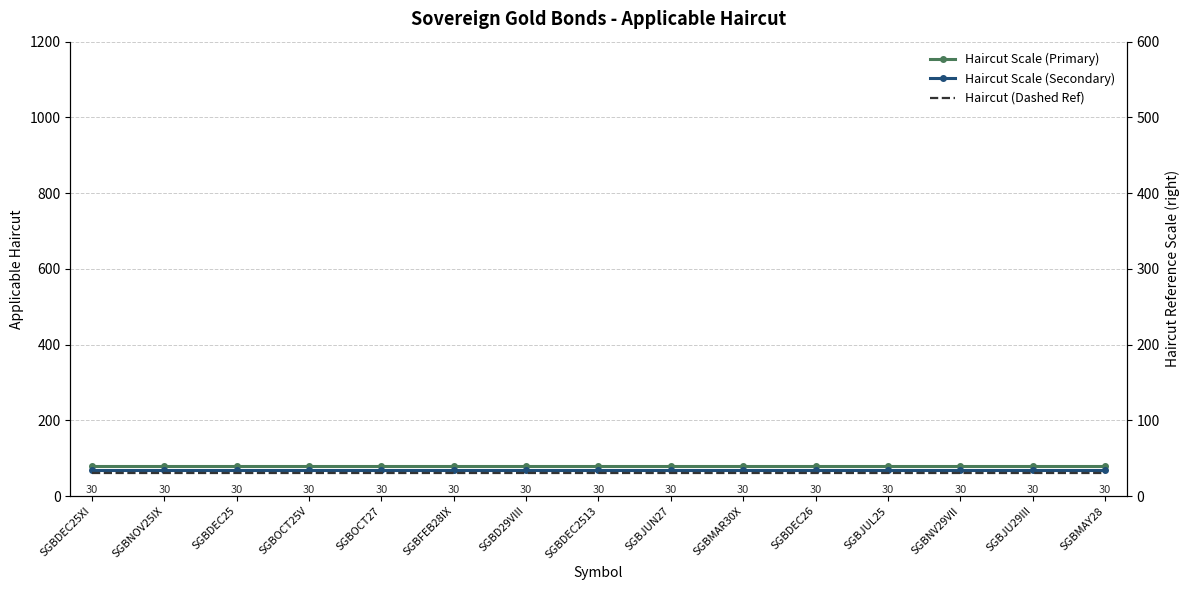

Rank the series at SGBMAR30X from highest to lowest value.

Haircut Scale (Primary), Haircut Scale (Secondary), Haircut (Dashed Ref)